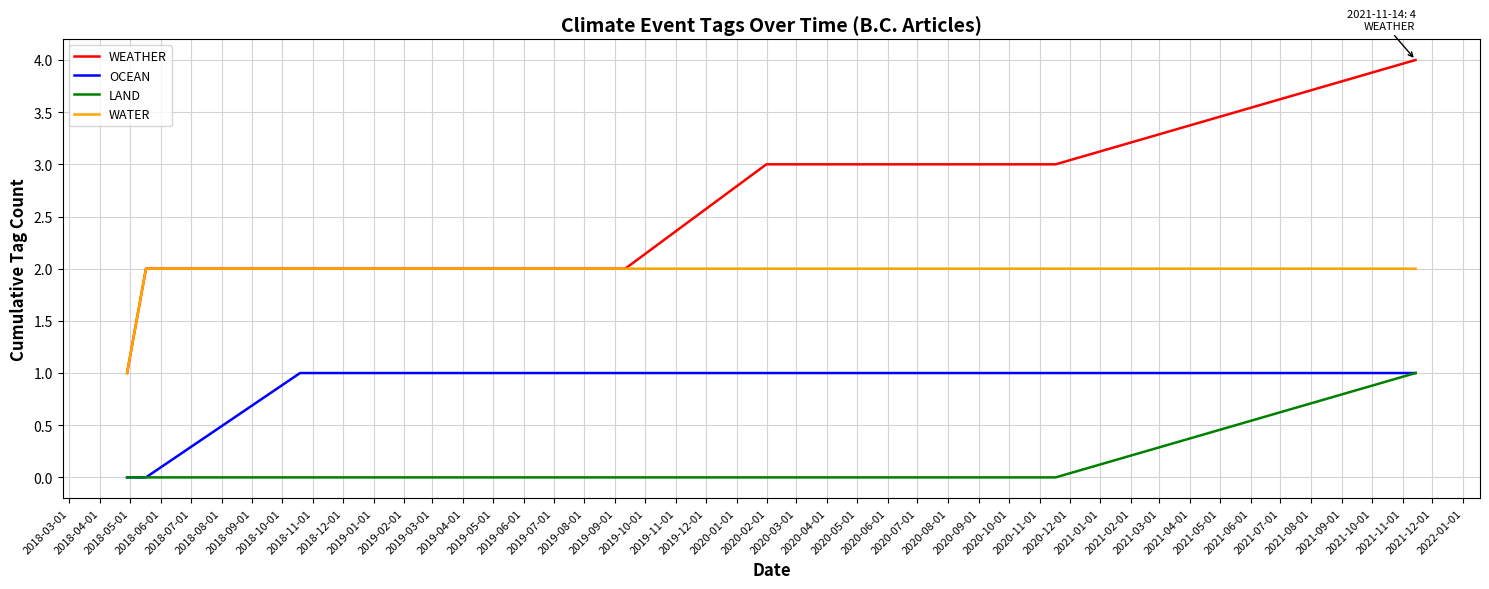

What is the highest value of the LAND series?

1